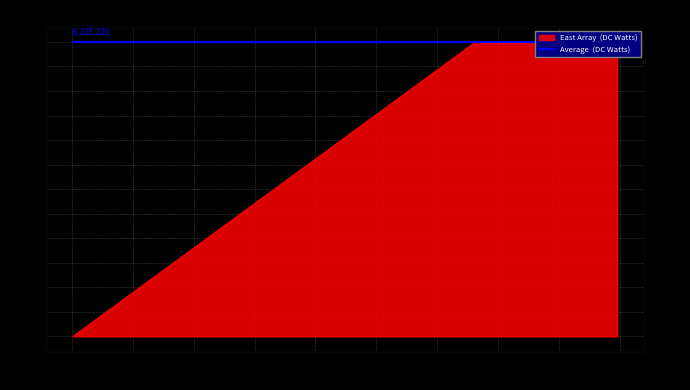

Which label corresponds to the largest value in the chart?

2020-08-23 14:16:32